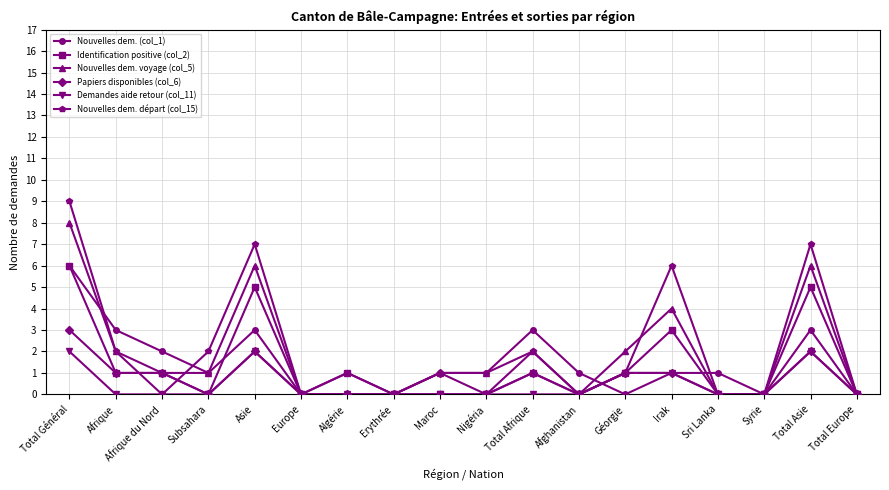

Which series changed the most between Afrique and Subsahara?

Nouvelles dem. (col_1)